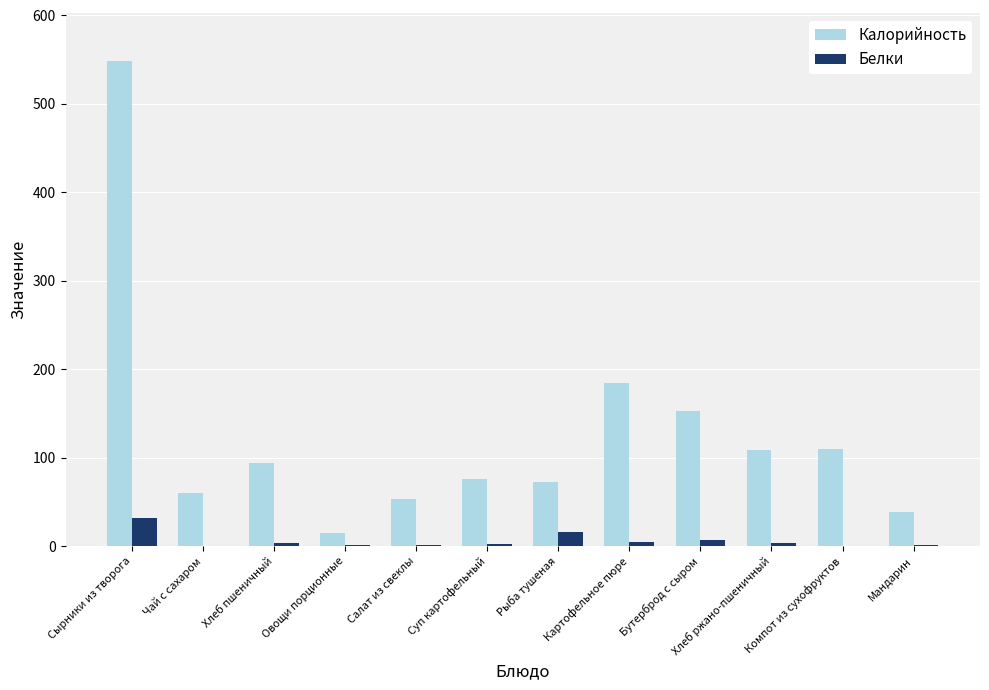

At which category does the chart reach its peak across all series?

Сырники из творога